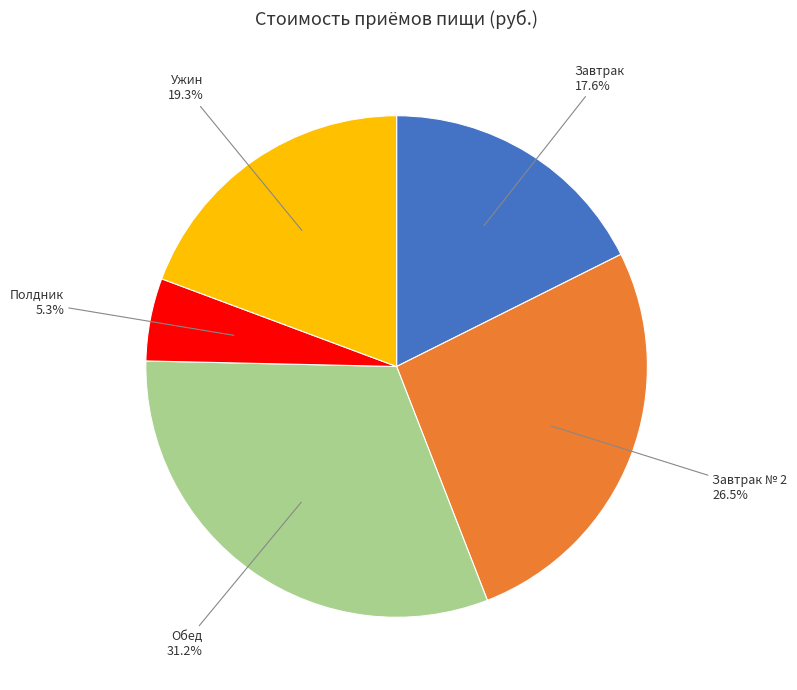

Which slice is the smallest?

Полдник